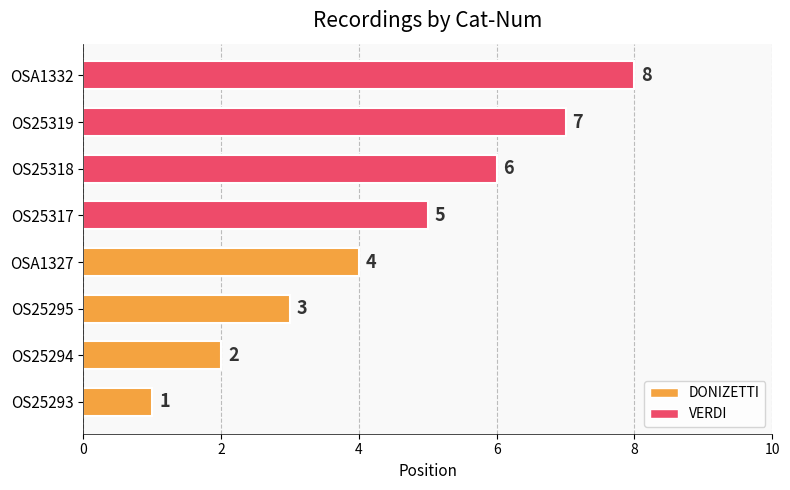

What is the difference between the maximum and minimum values?

7